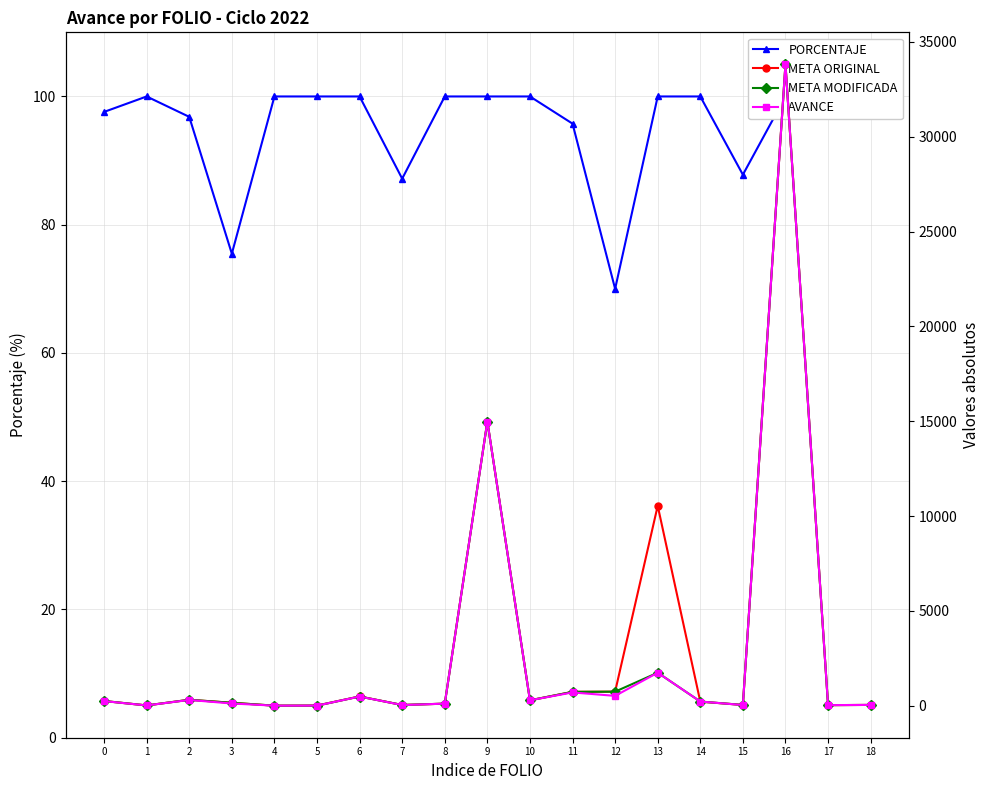

What is the minimum value for PORCENTAJE?

70.0